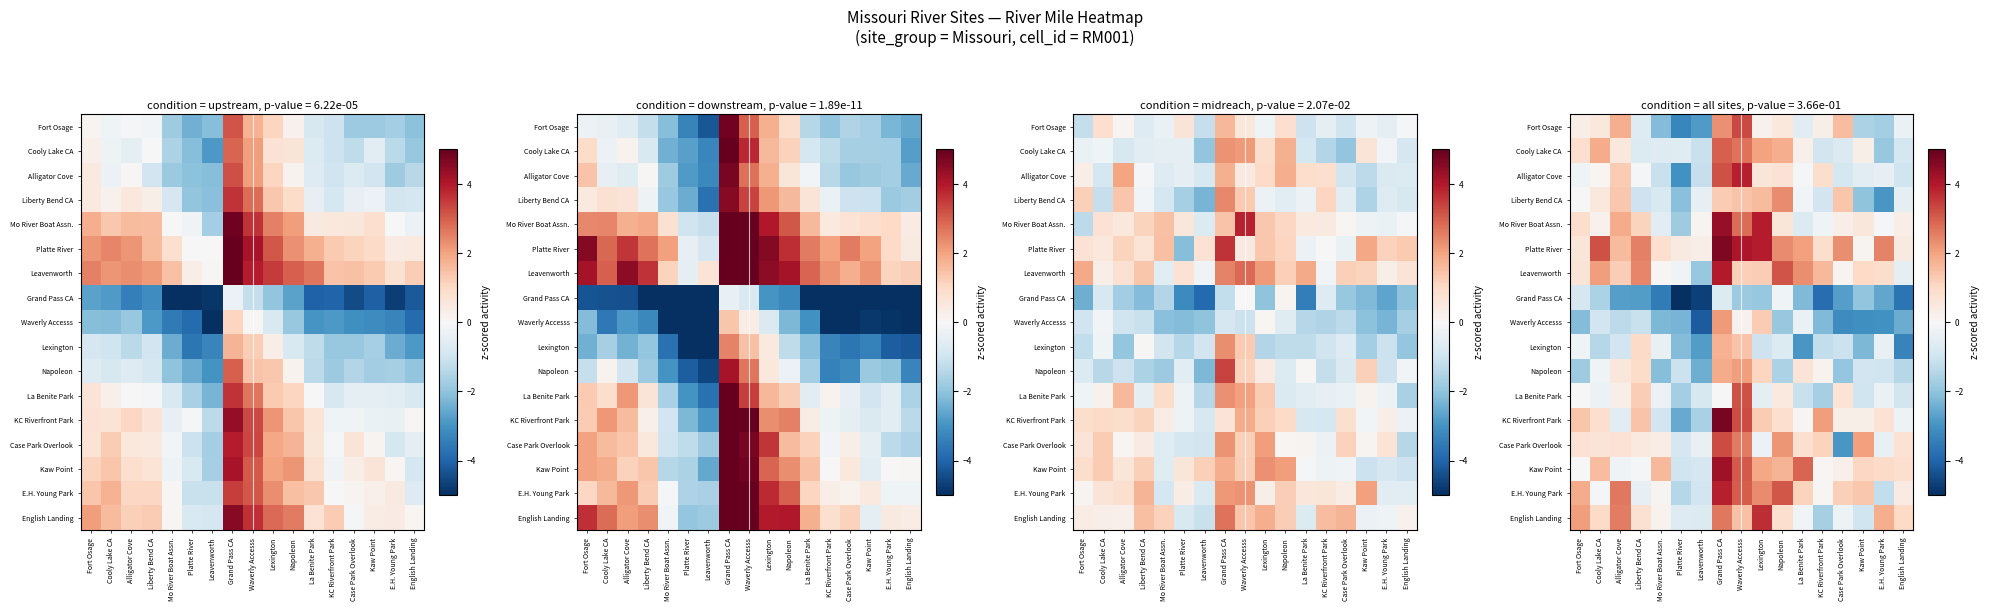

True or false: Kaw Point has a value of 1.2 at Lexington.

False